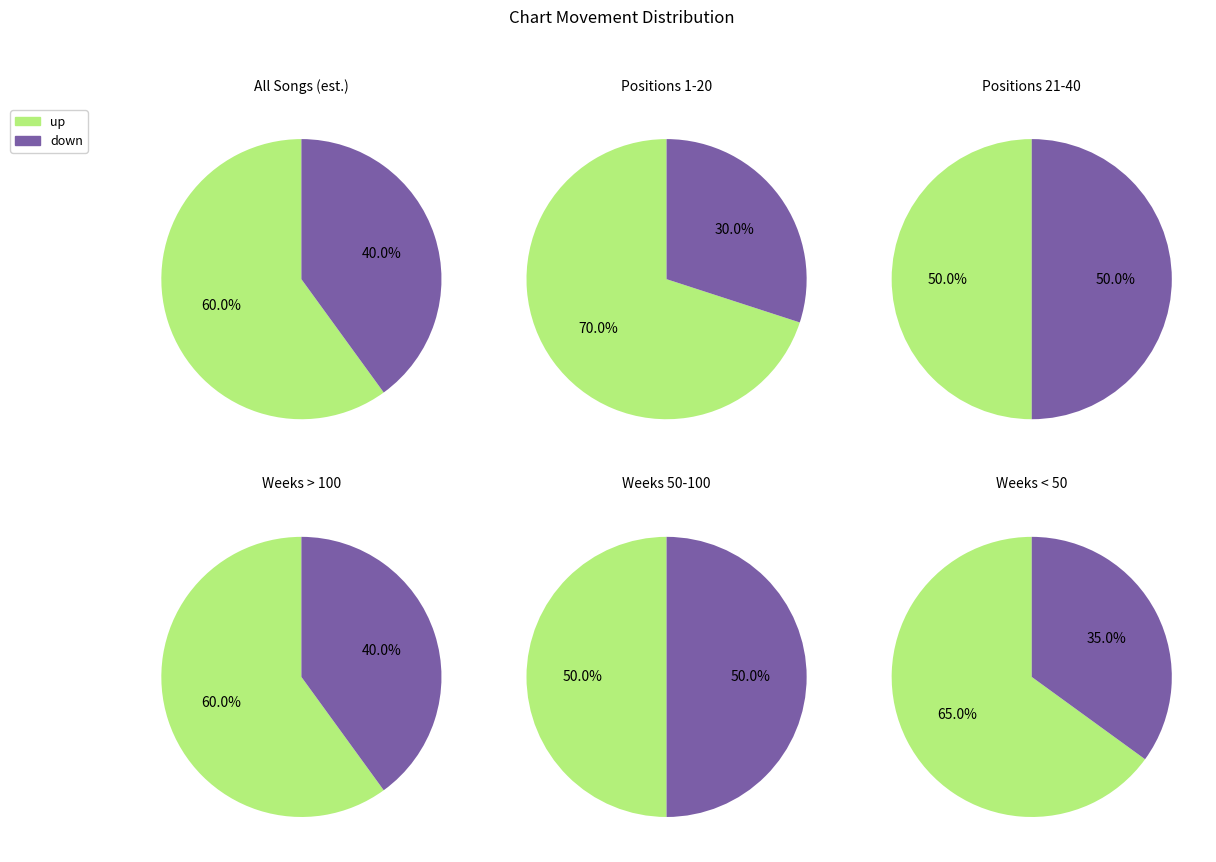

Which has a higher value, down or up?

up